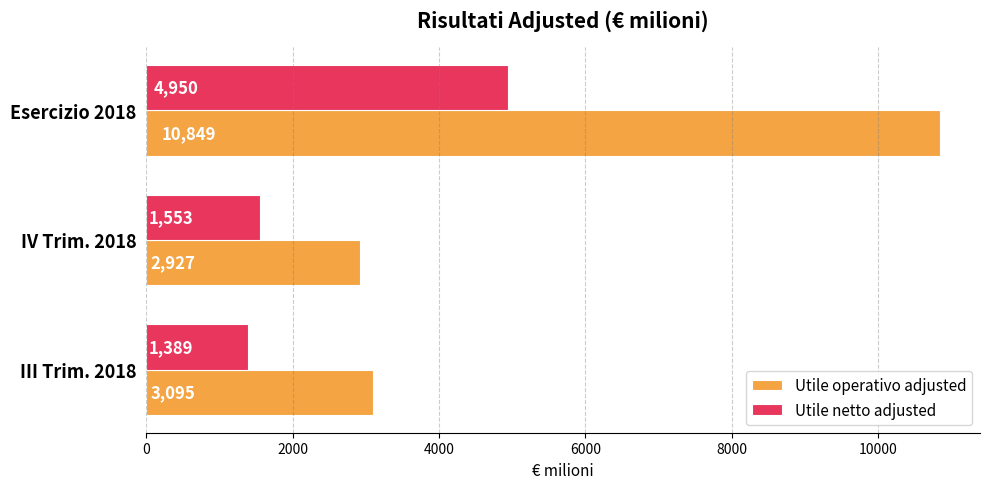

List the labels in order of Utile netto adjusted value, smallest first.

III Trim. 2018, IV Trim. 2018, Esercizio 2018